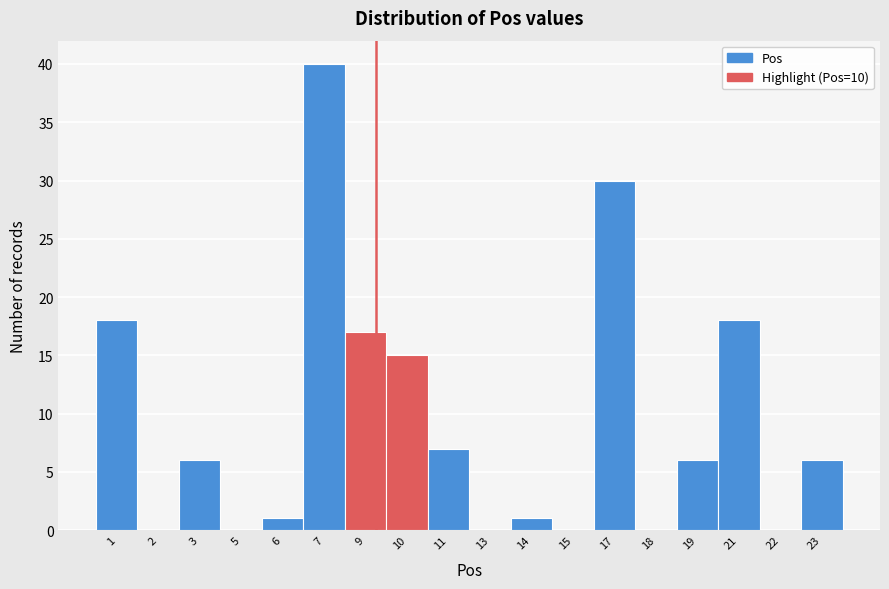

Reading left to right, transcribe all the data shown in this chart.

1=18	2=0	3=6	5=0	6=1	7=40	9=17	10=15	11=7	13=0	14=1	15=0	17=30	18=0	19=6	21=18	22=0	23=6